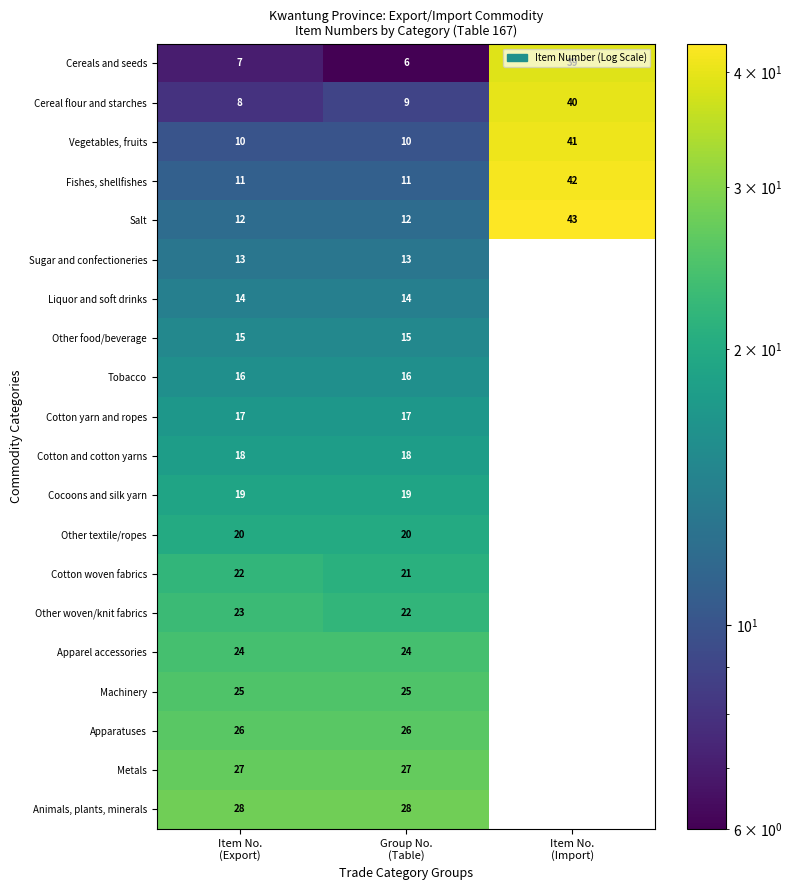

Which category has the lowest value across all series?

Group No.
(Table)